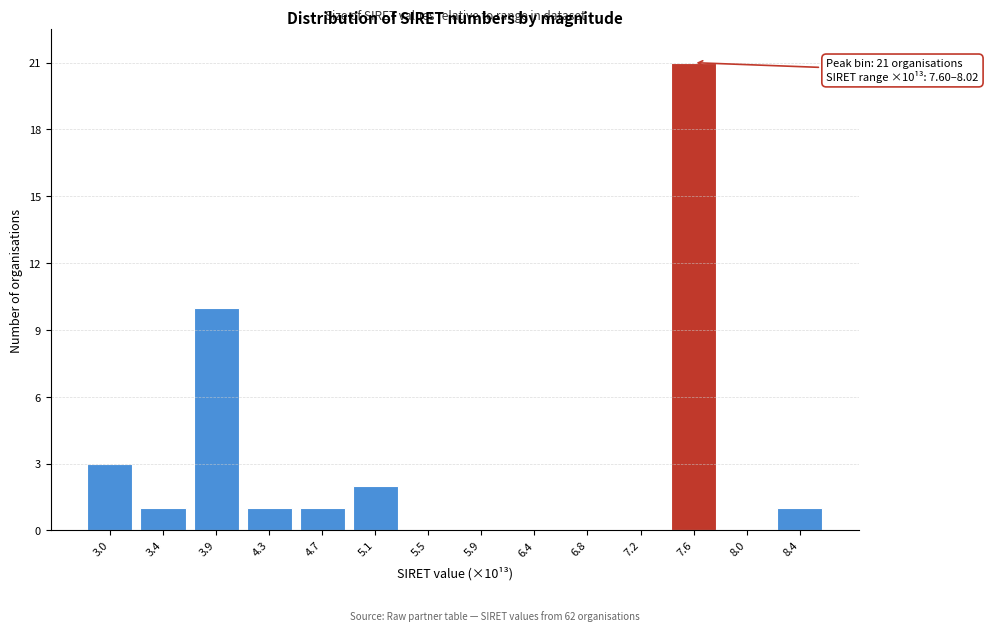

Reading left to right, list all the values displayed in this chart.

3.0=3	3.4=1	3.9=10	4.3=1	4.7=1	5.1=2	5.5=0	5.9=0	6.4=0	6.8=0	7.2=0	7.6=21	8.0=0	8.4=1